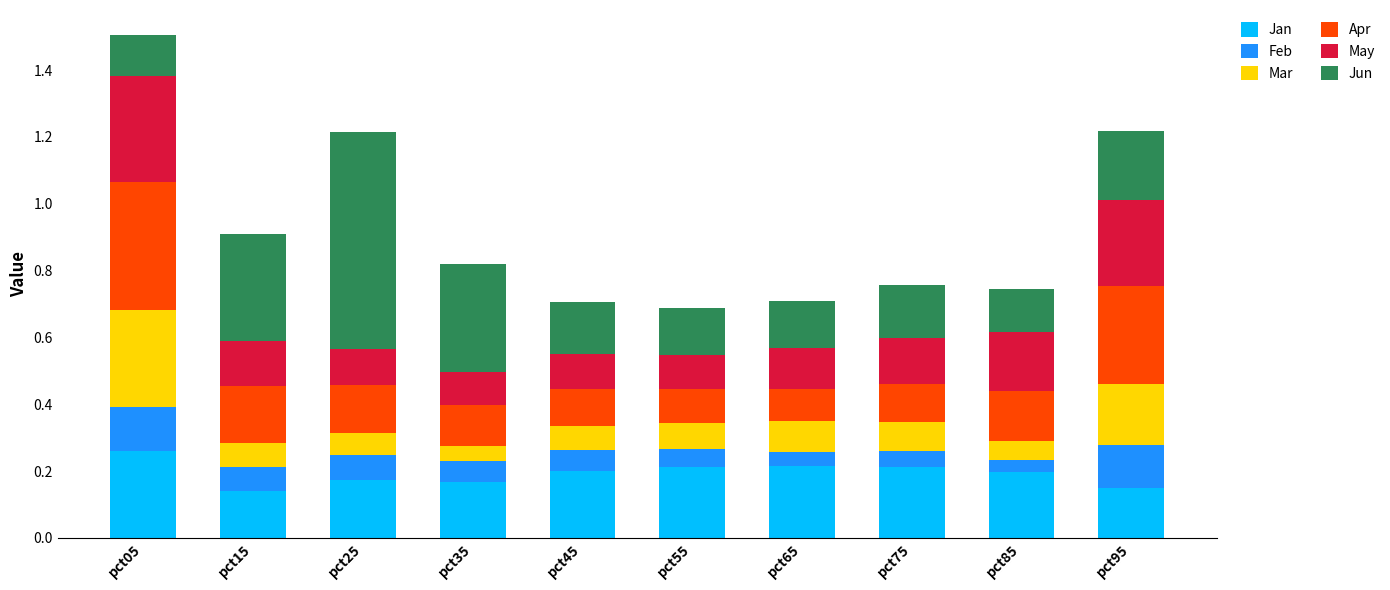

How many Jan values are between 0 and 1?

10